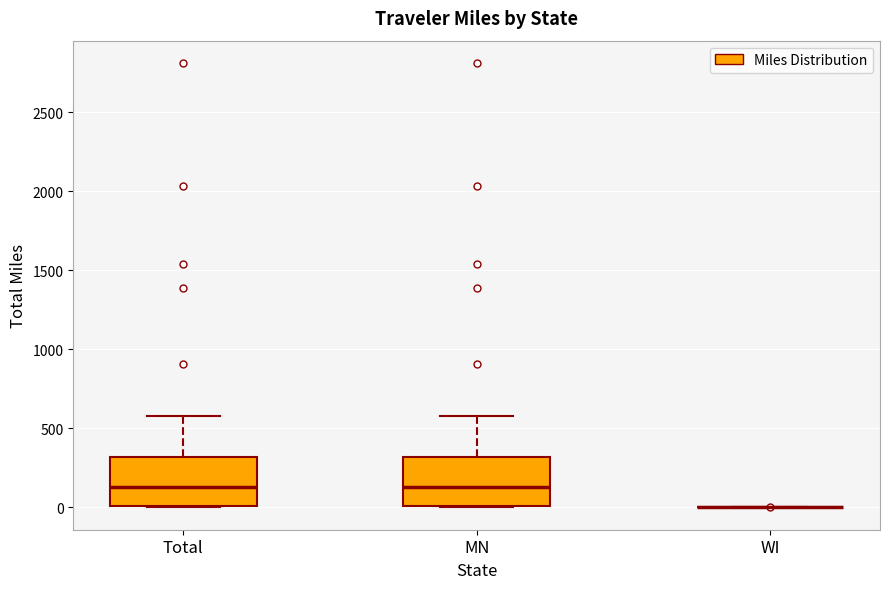

Where does the median line of the box for MN sit on the y-axis? The values are not printed on the chart, so give them approximately, as read against the axis.

150